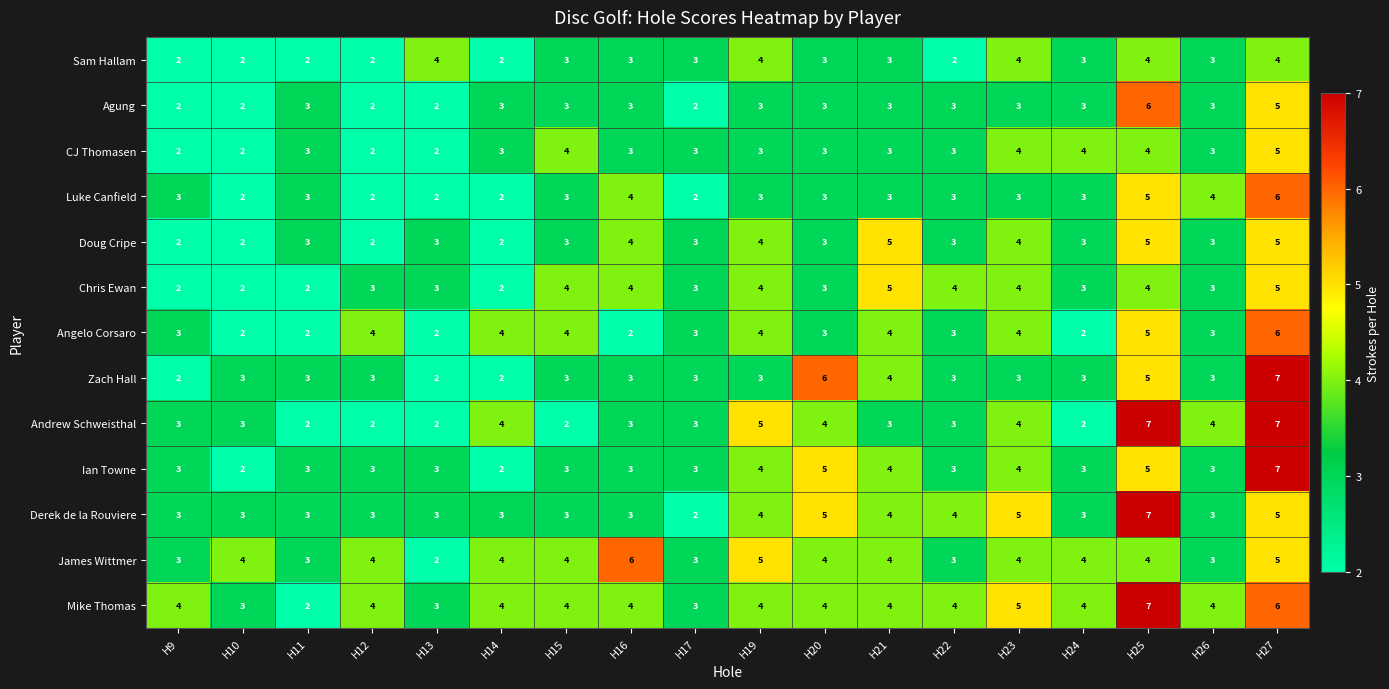

What is the highest value of the Derek de la Rouviere series?

7